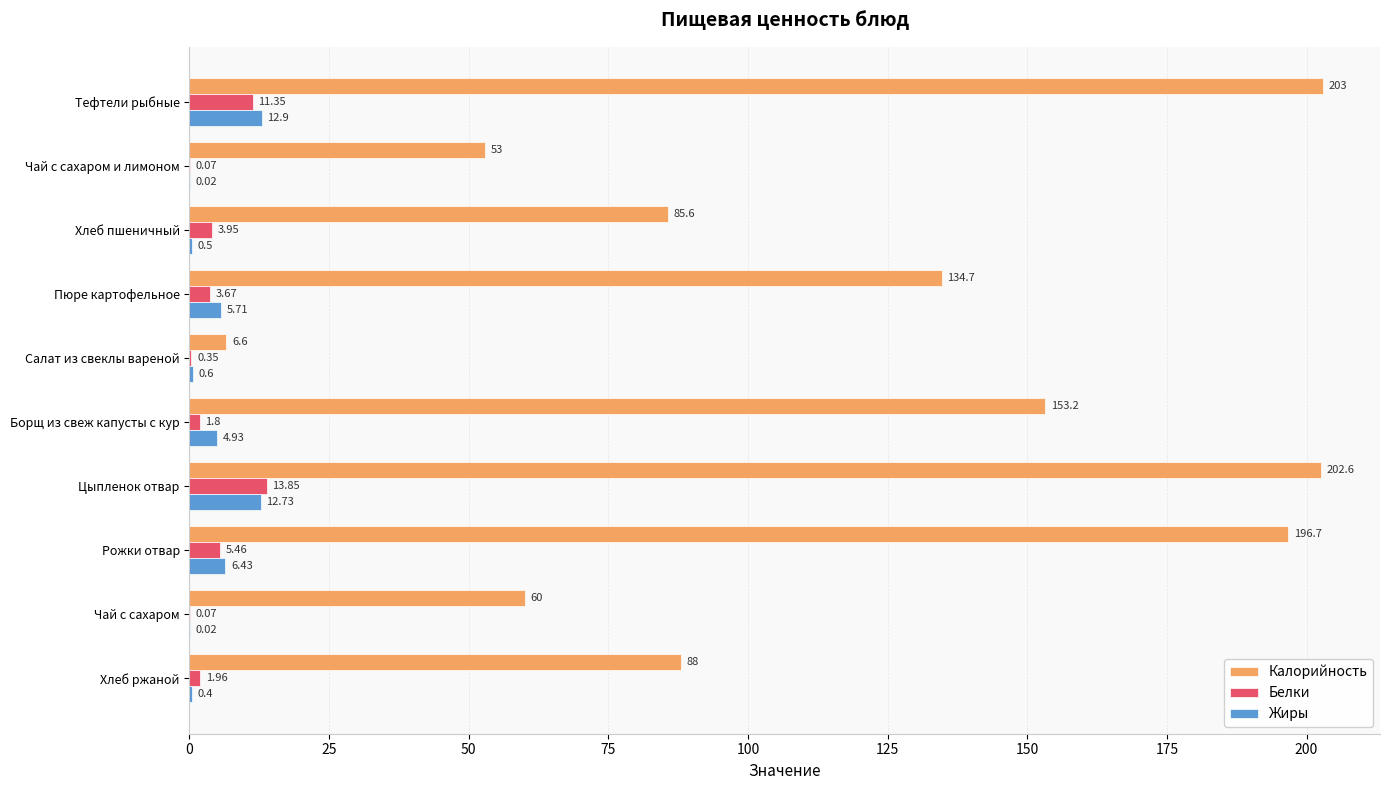

What is the sum of all Белки values?

42.5